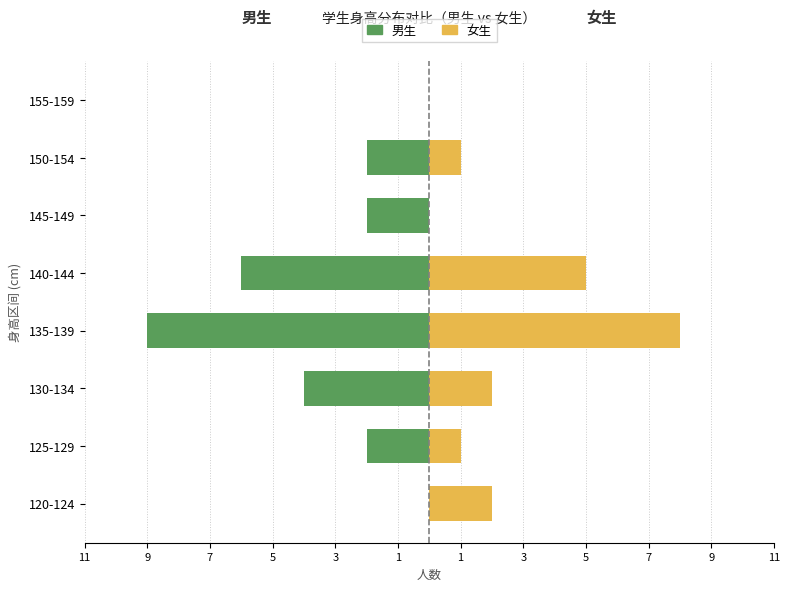

How many distinct data groups are displayed?

2